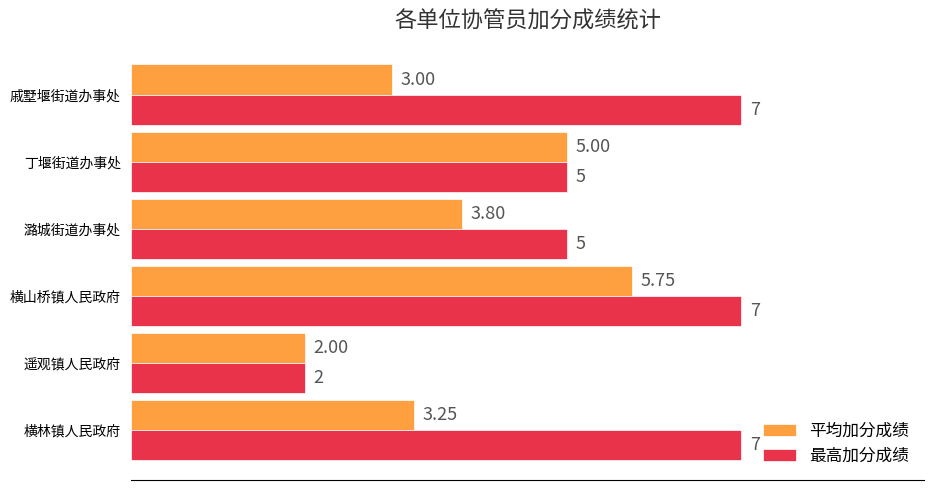

At which category is the sum across all series the highest?

横山桥镇人民政府